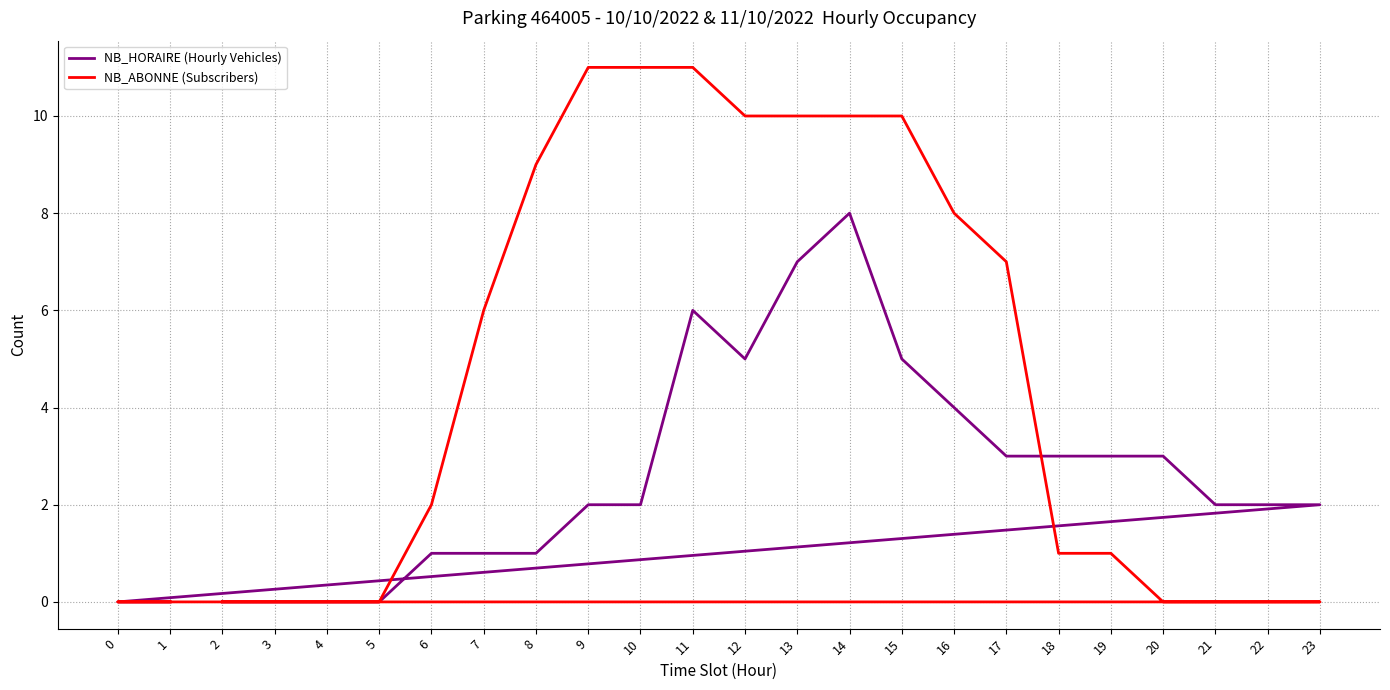

How many data points in NB_ABONNE (Subscribers) are less than 2?

12